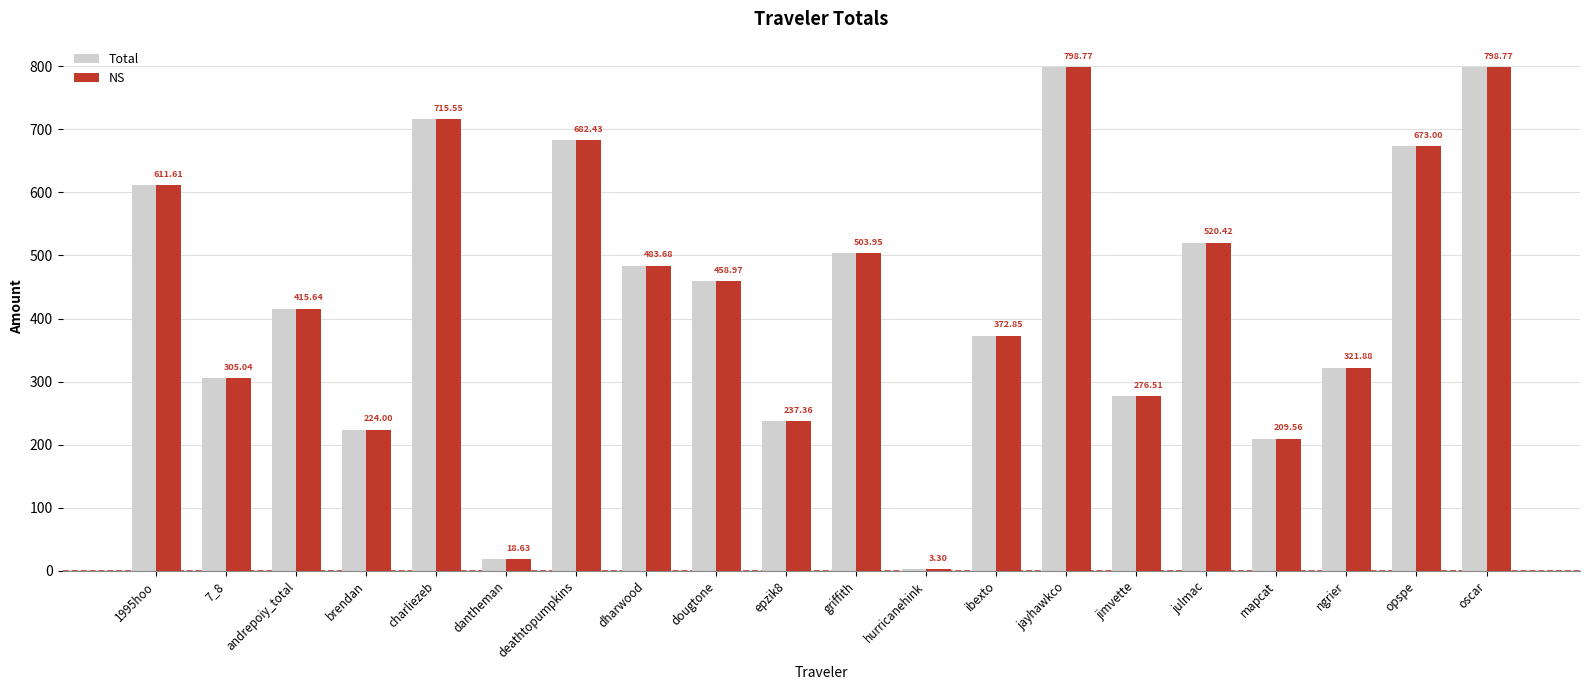

What position from the right is dougtone?

12